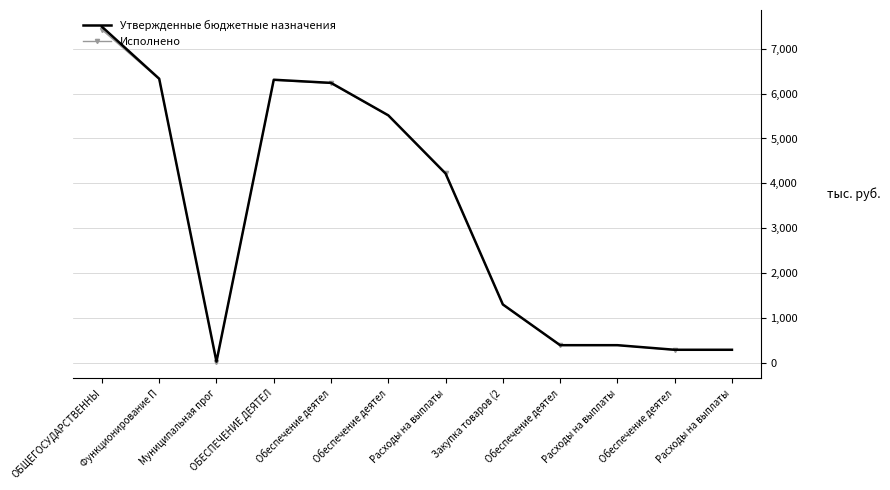

At Обеспечение деятел, list the series in order from largest to smallest.

Утвержденные бюджетные назначения, Исполнено